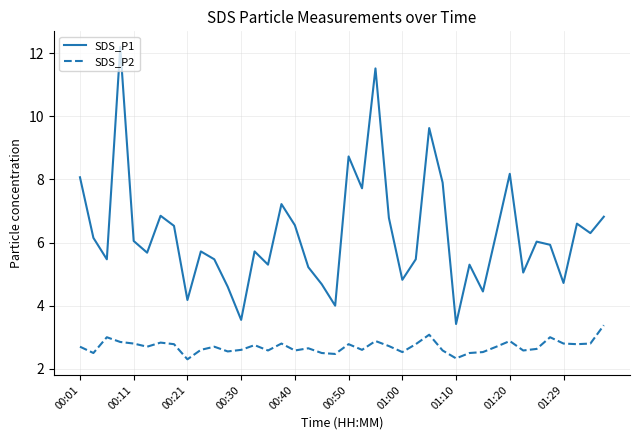

Which series has the largest range (max minus min)?

SDS_P1